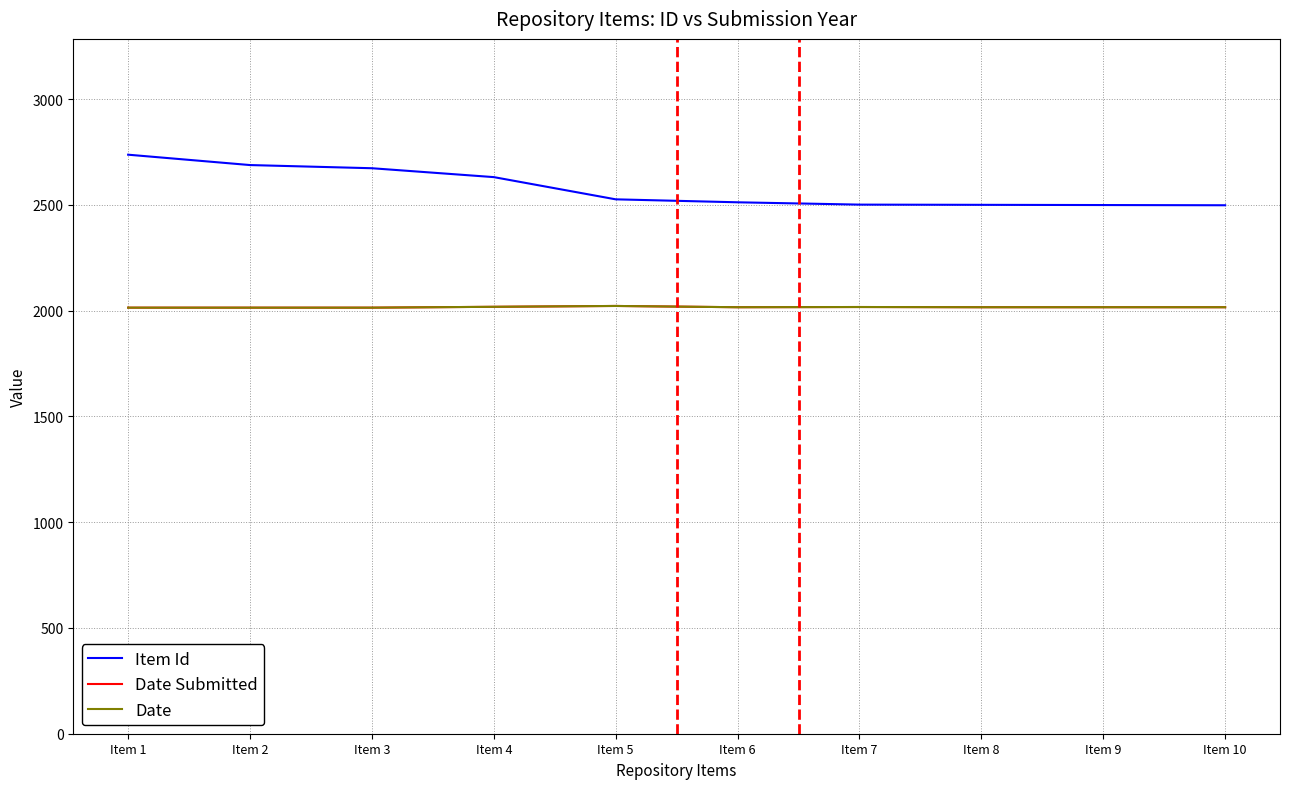

Is the value of Date Submitted at Item 3 greater than the value of Item Id at Item 5?

No